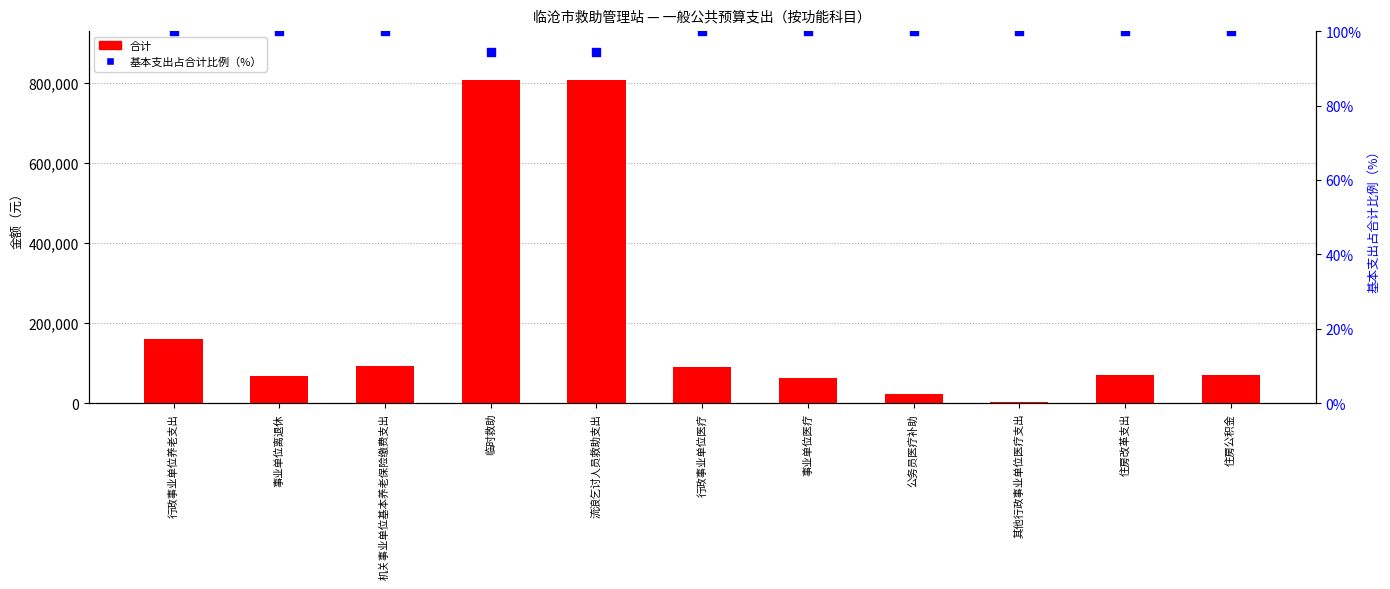

What are all the series names shown in the legend?

合计, 基本支出占合计比例（%）